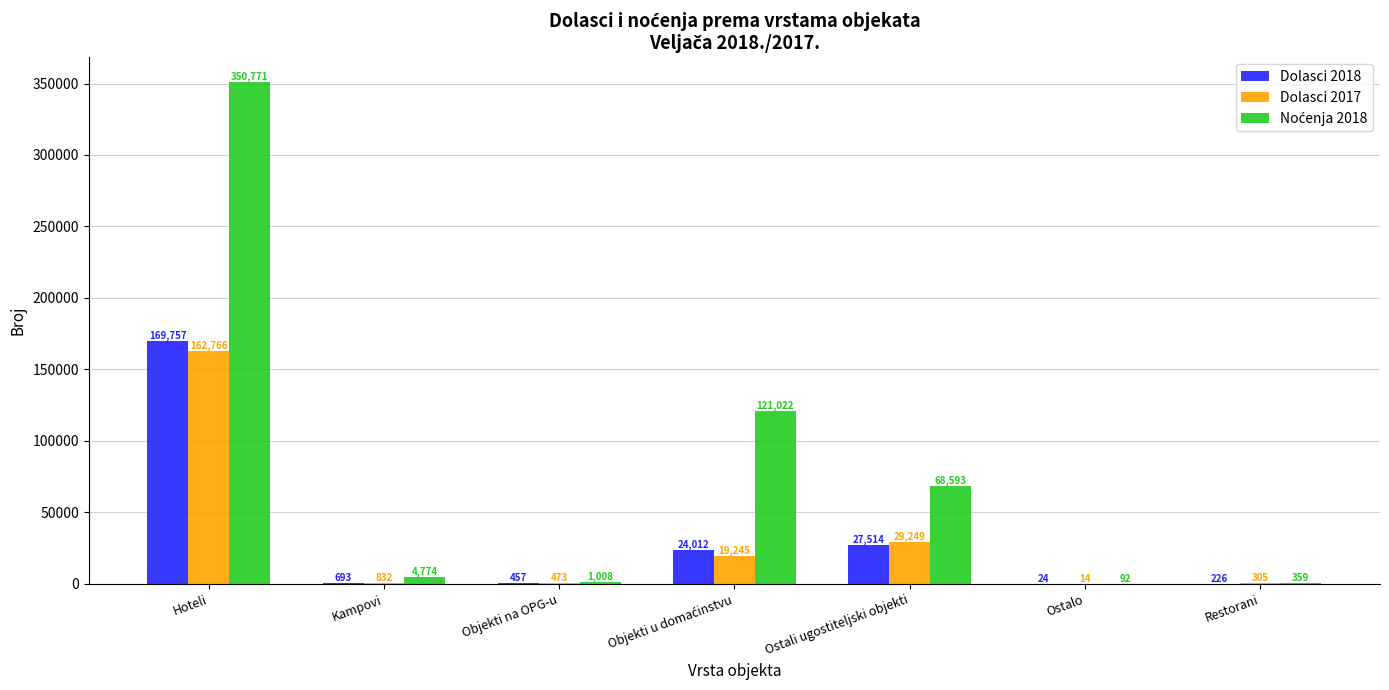

At which category is the sum across all series the highest?

Hoteli